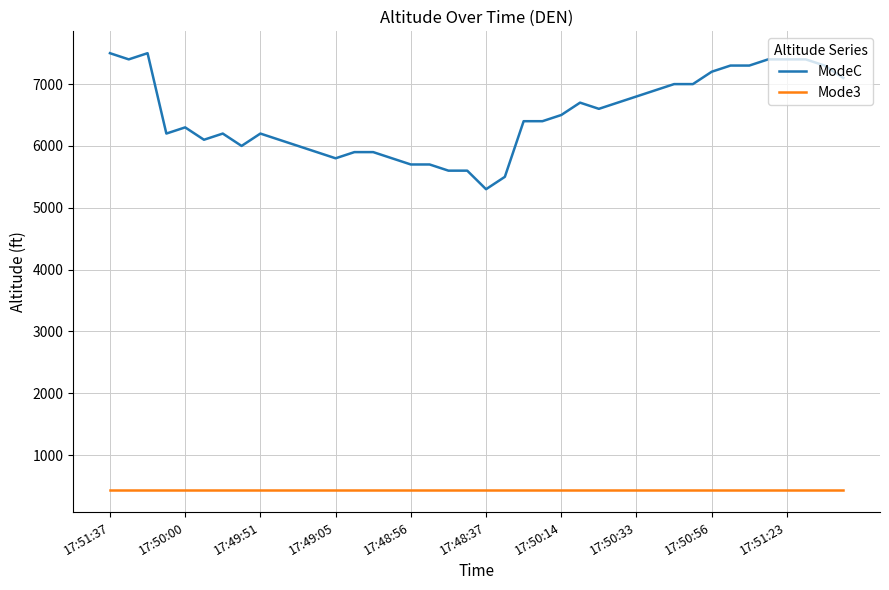

List the series in order of their peak value, lowest first.

Mode3, ModeC